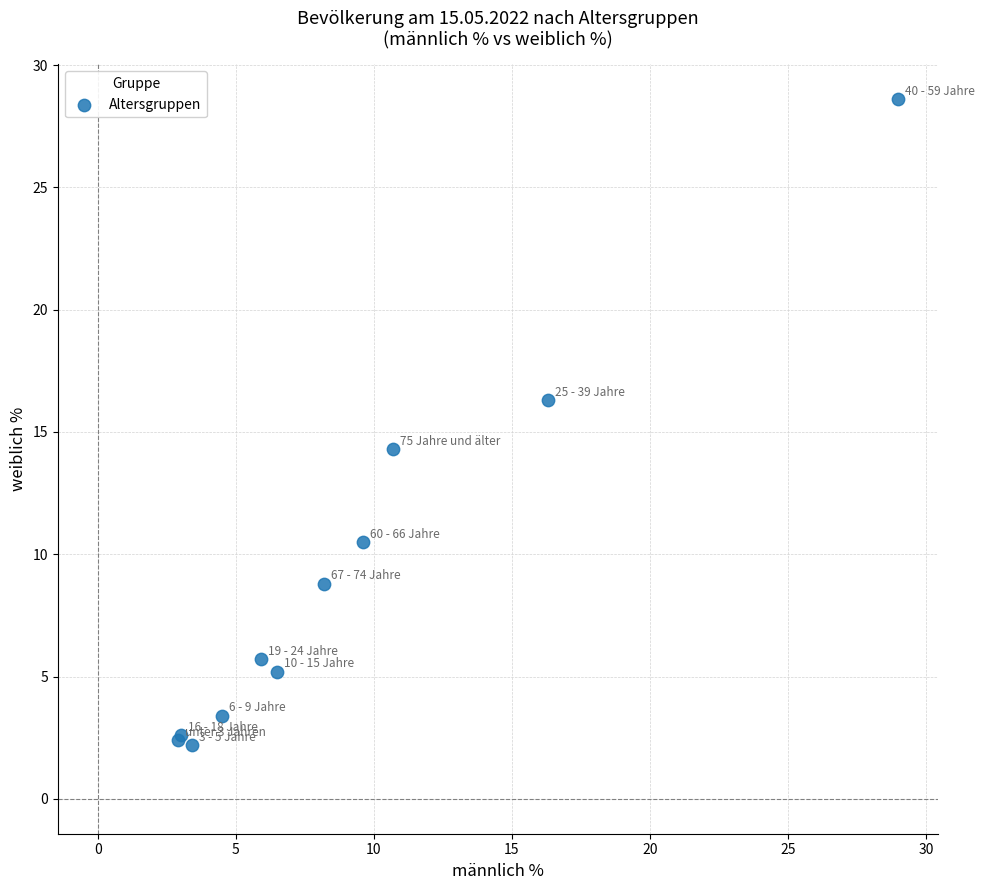

What Y value in the scatter plot is closest to 15?

14.3